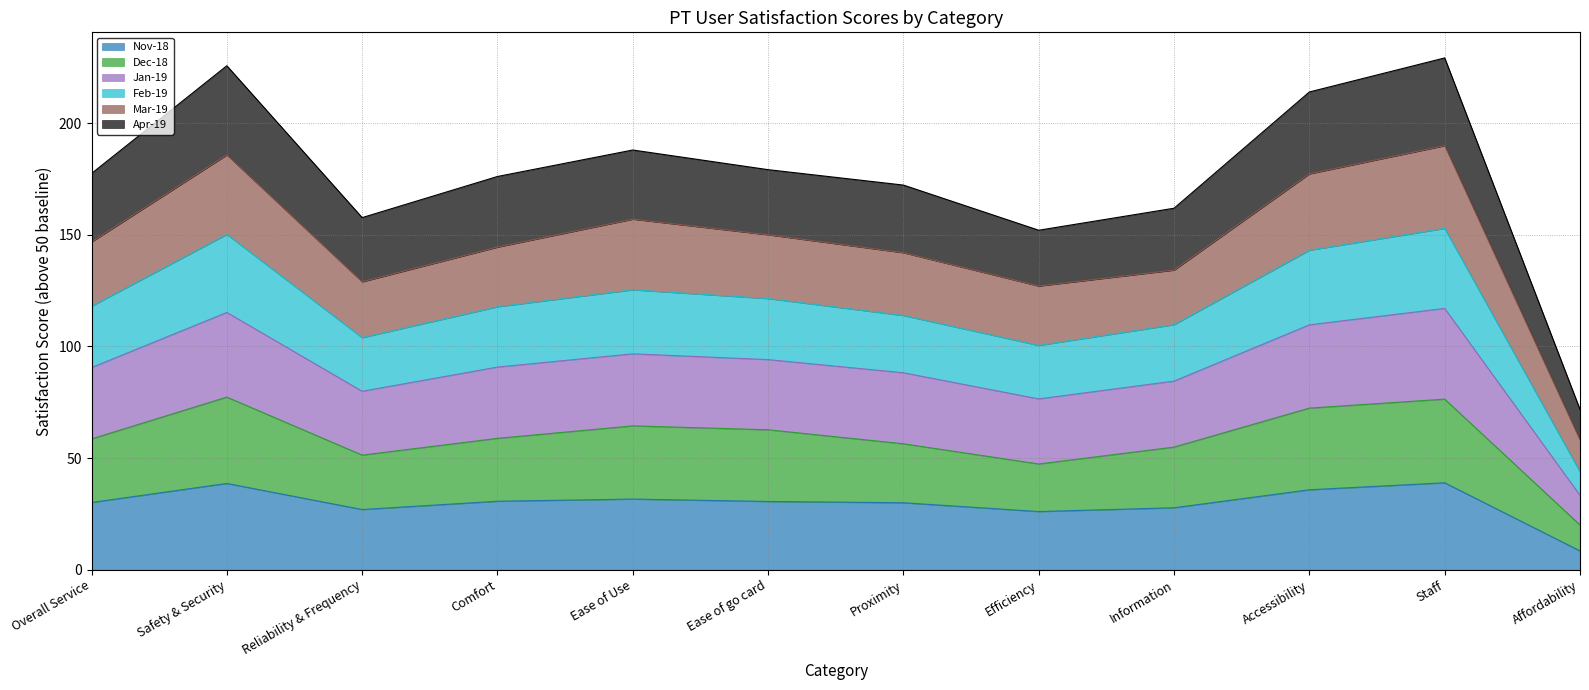

What is the total value across all series at Information?

161.9